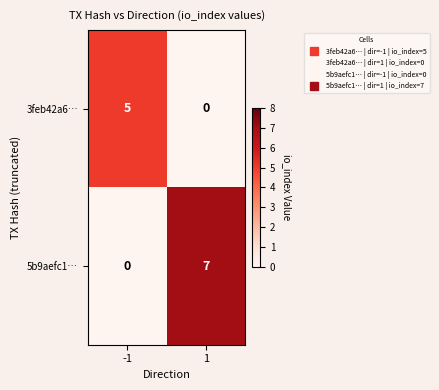

Rank the series by their average value, from lowest to highest.

3feb42a6…, 5b9aefc1…